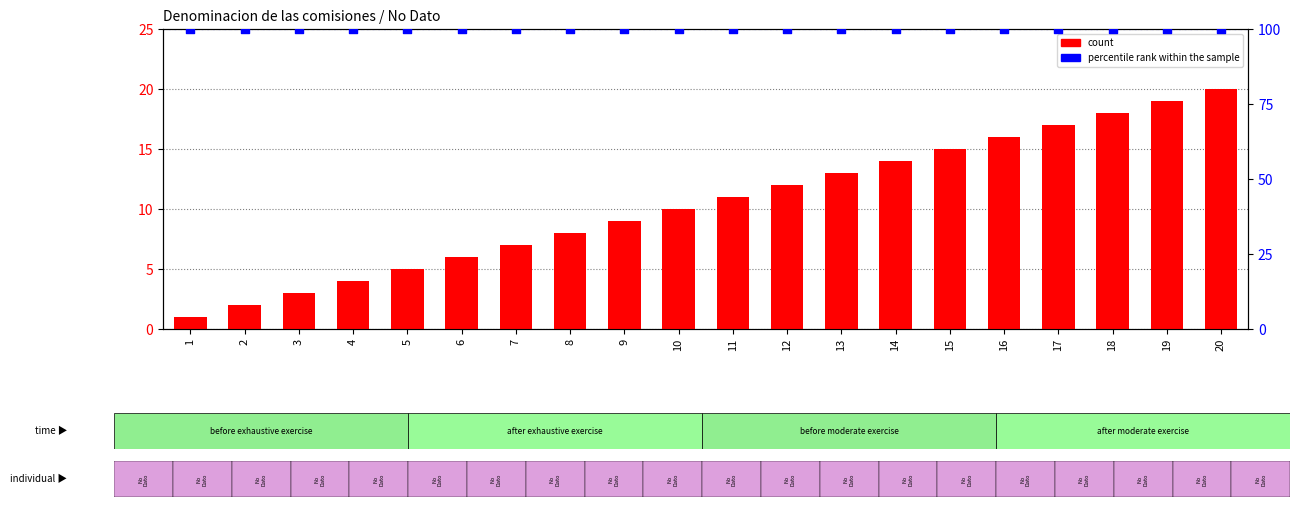

Which series contains the lowest Y value?

count